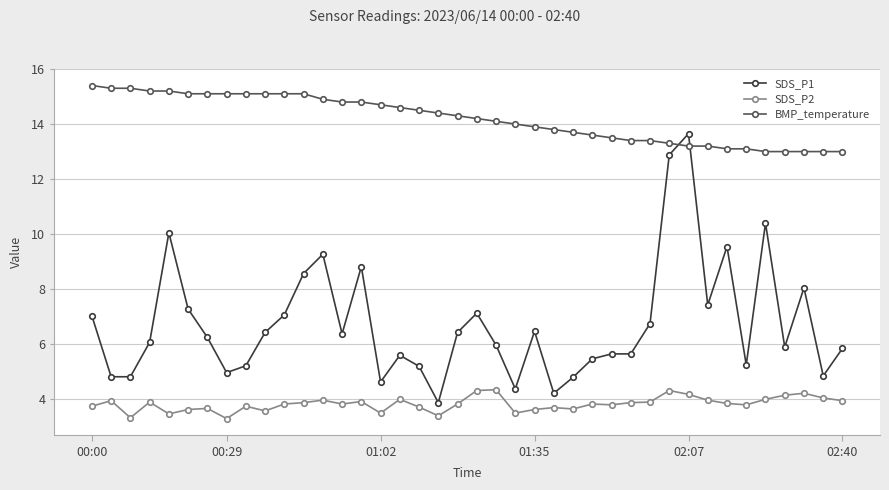

What is the difference between the second highest and minimum values in the SDS_P1 series?

9.0